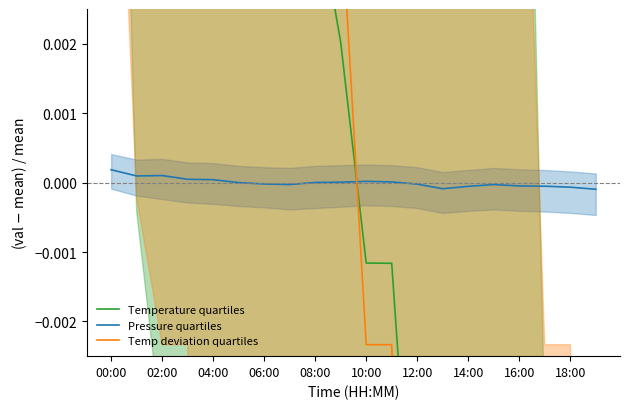

True or false: Pressure quartiles has a value of 0.0 at 10:00.

True